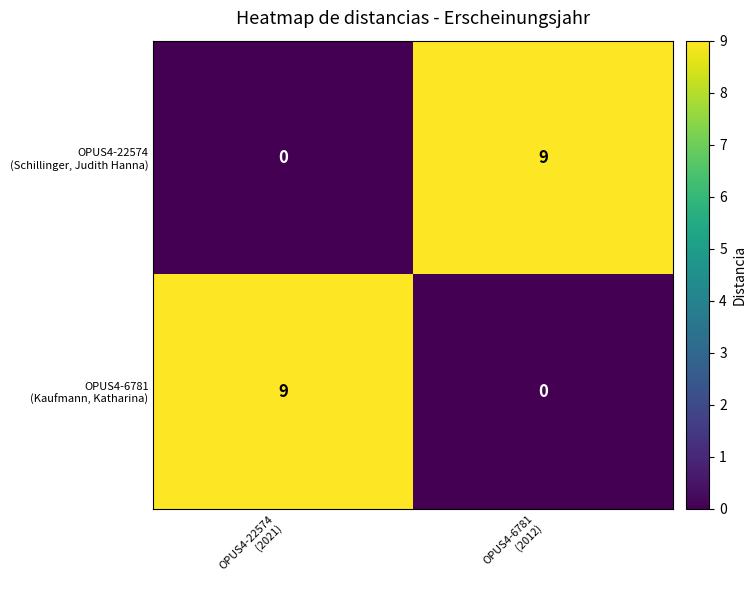

What is the greatest value displayed?

9